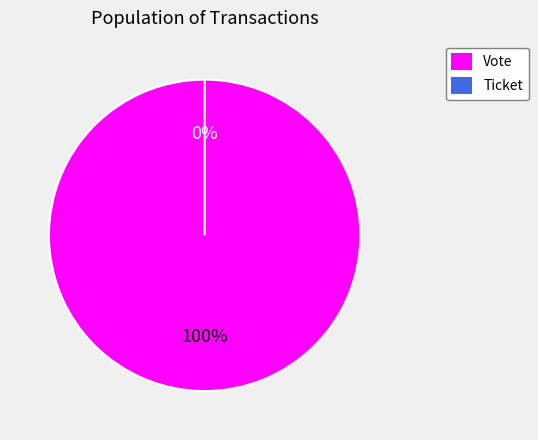

What is the smallest slice in the pie chart?

Ticket (io_index=0)